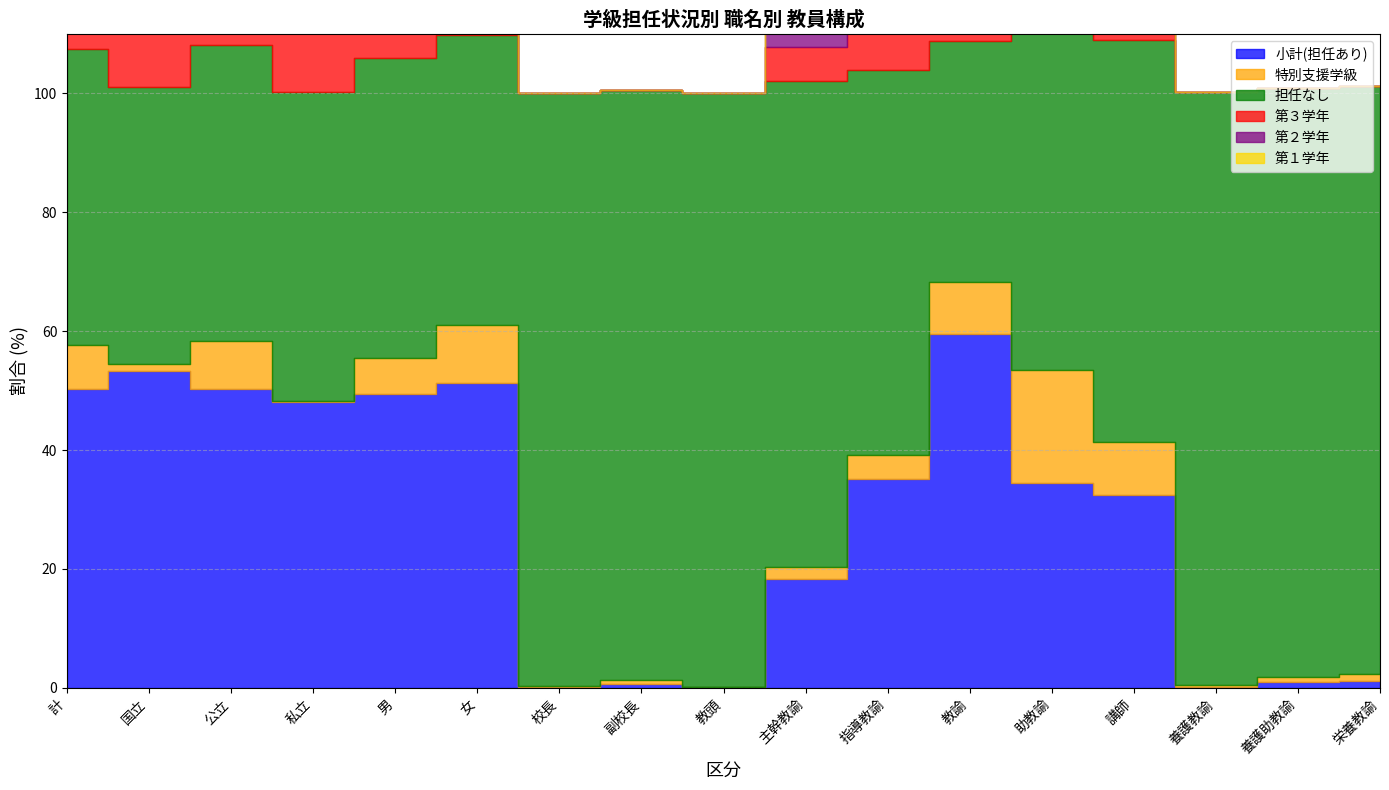

How many lines are shown in the chart?

6